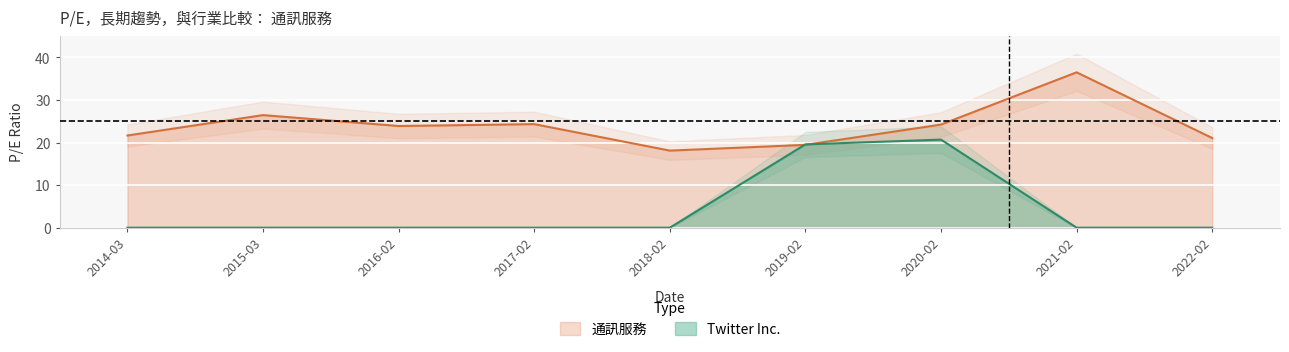

The 通訊服務 series shows 18.1 at 2018-02. True or false?

True